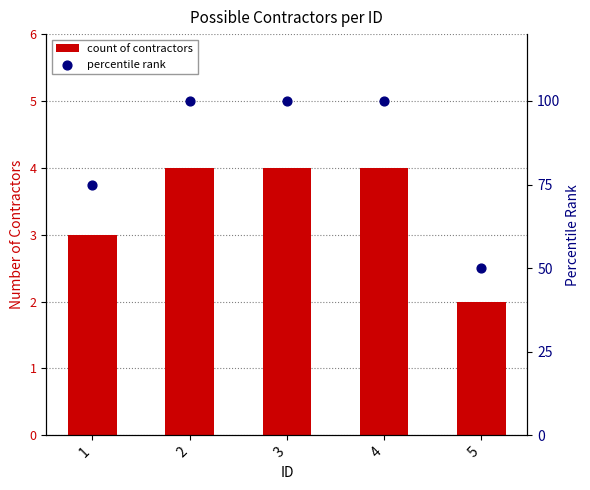

Which series has the largest total across all categories?

percentile rank